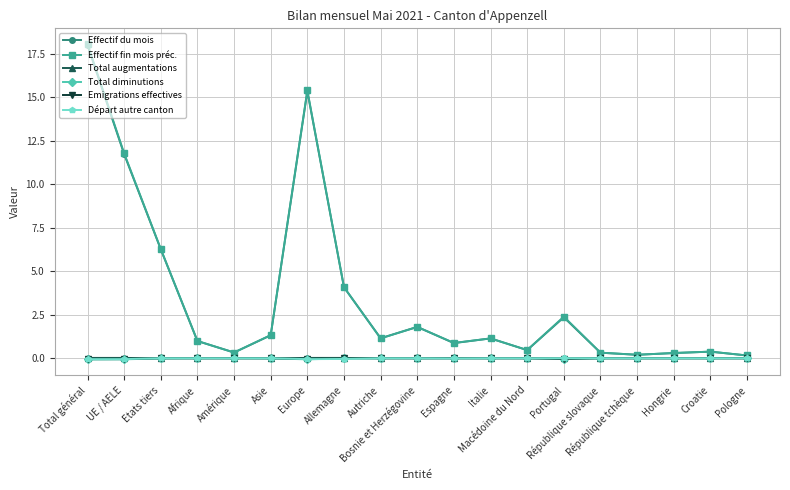

At which label is Effectif du mois closest to 9?

UE / AELE